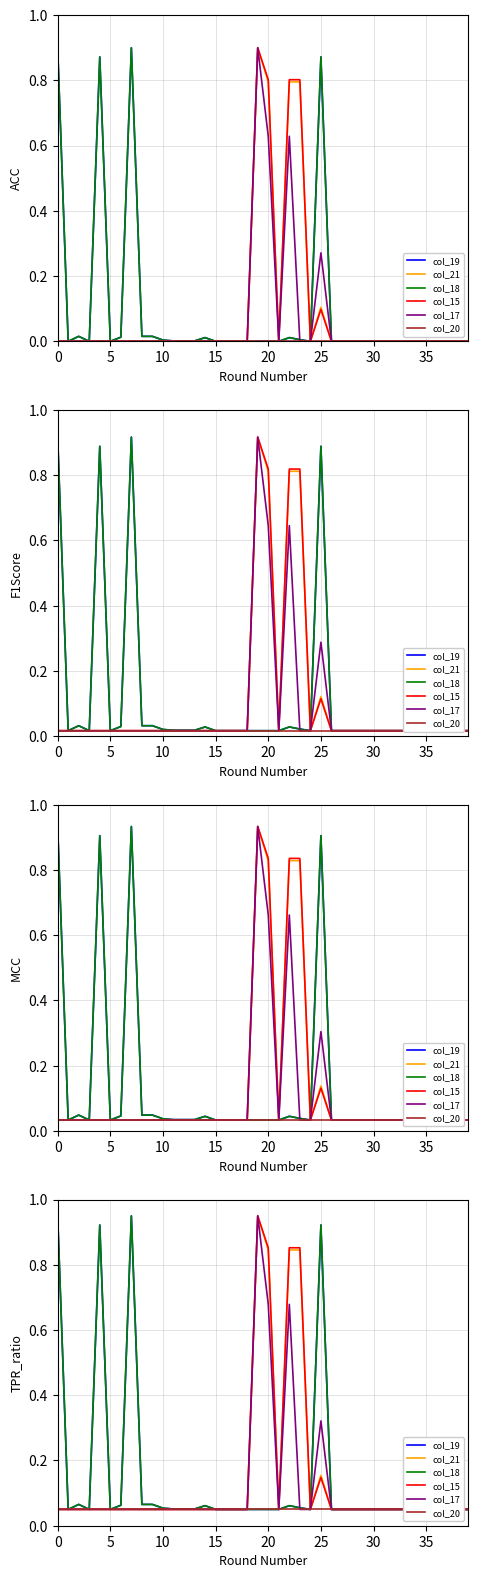

At which category is the sum across all series the highest?

19